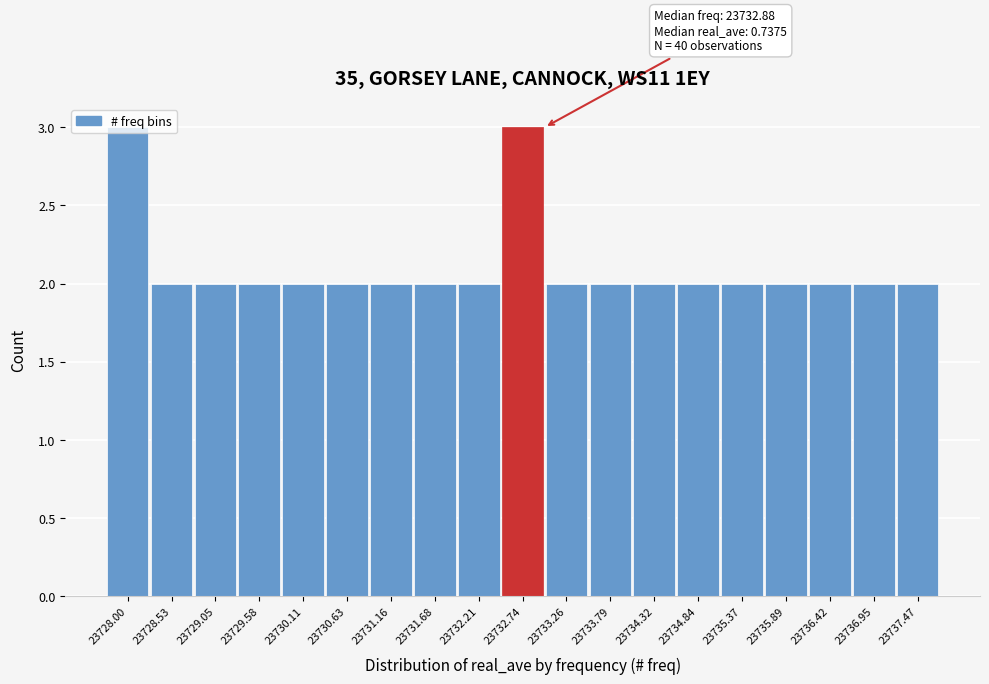

What is the greatest value displayed?

3